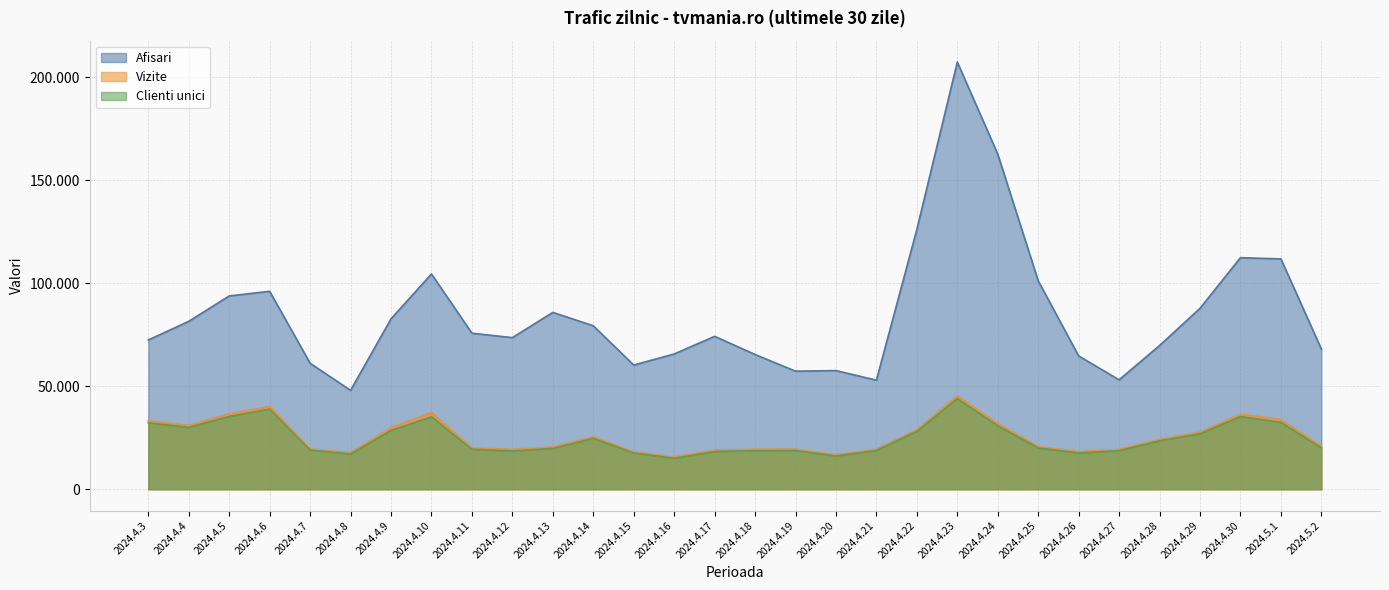

Where is the first local minimum for Clienti unici?

2024.4.4